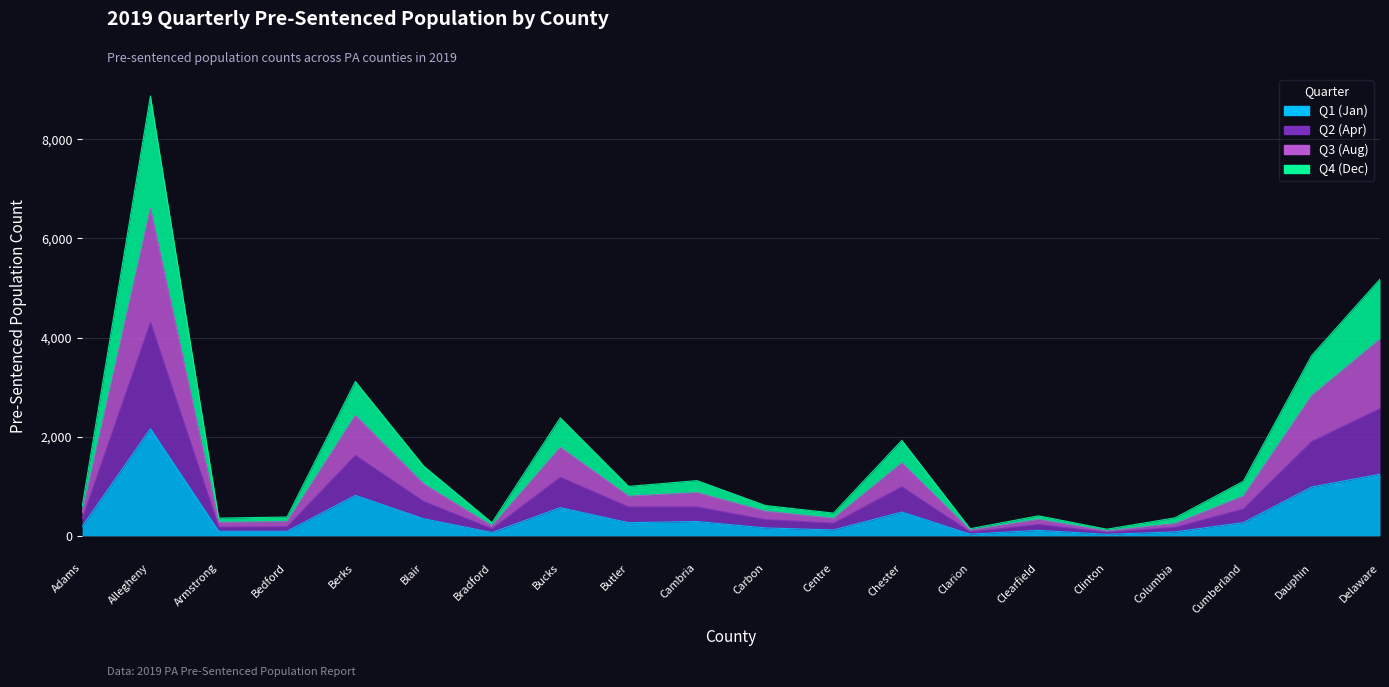

What is the label of the 8th point from the right?

Chester